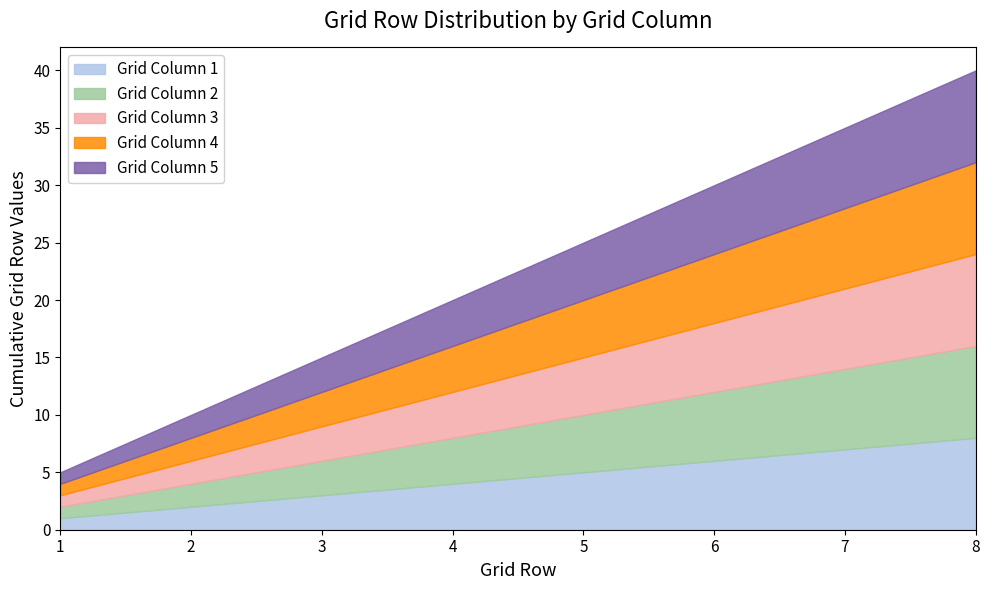

How many lines are shown in the chart?

5